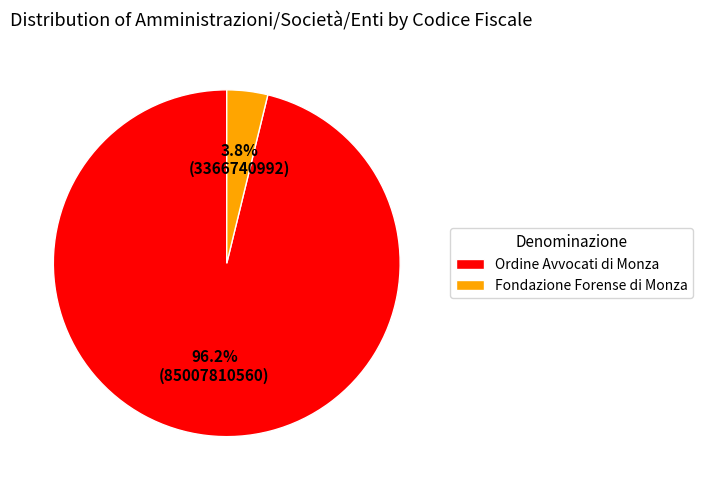

Is there a majority slice in this chart?

Yes